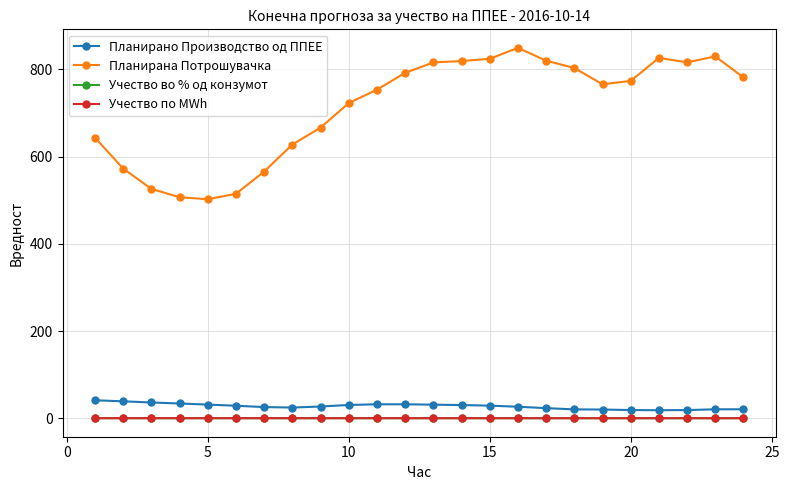

Which series has the largest total across all categories?

Планирана Потрошувачка